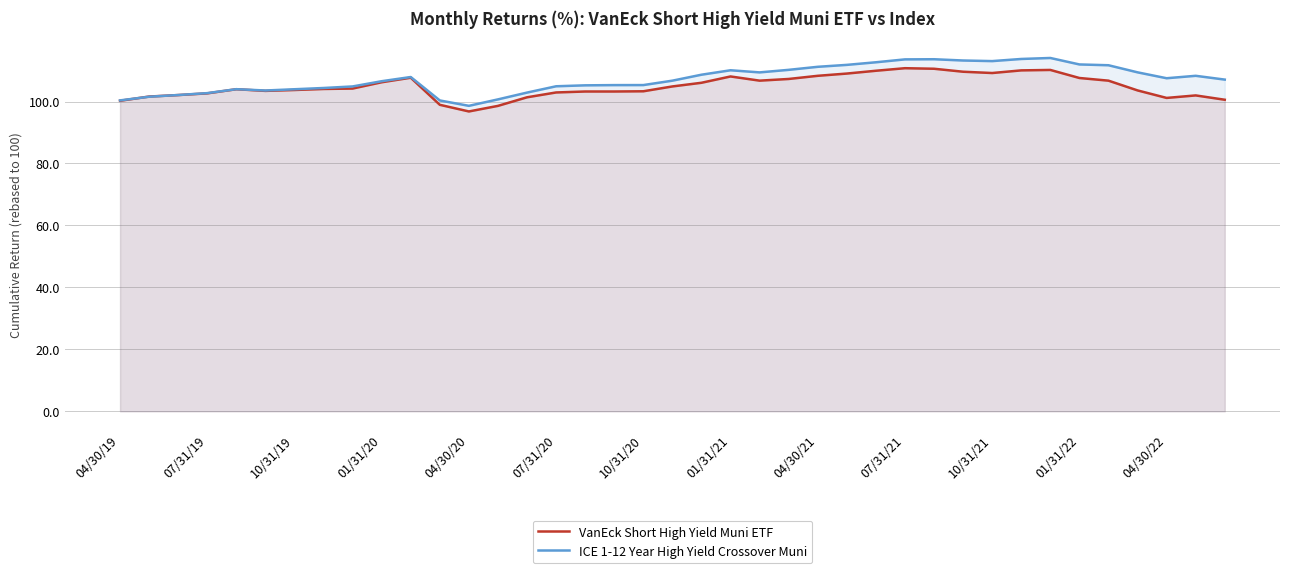

The value of VanEck Short High Yield Muni ETF at 32 is 44.7. True or false?

False